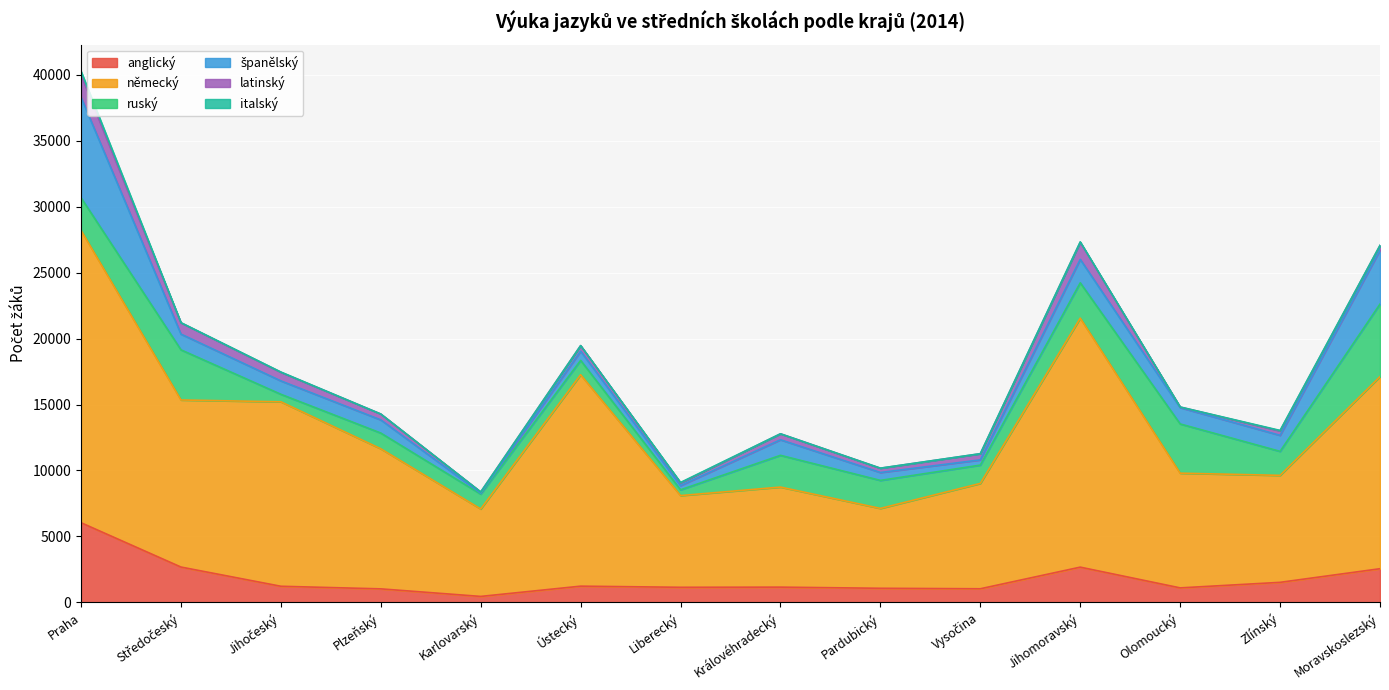

At which category does španělský reach its first local peak?

Ústecký